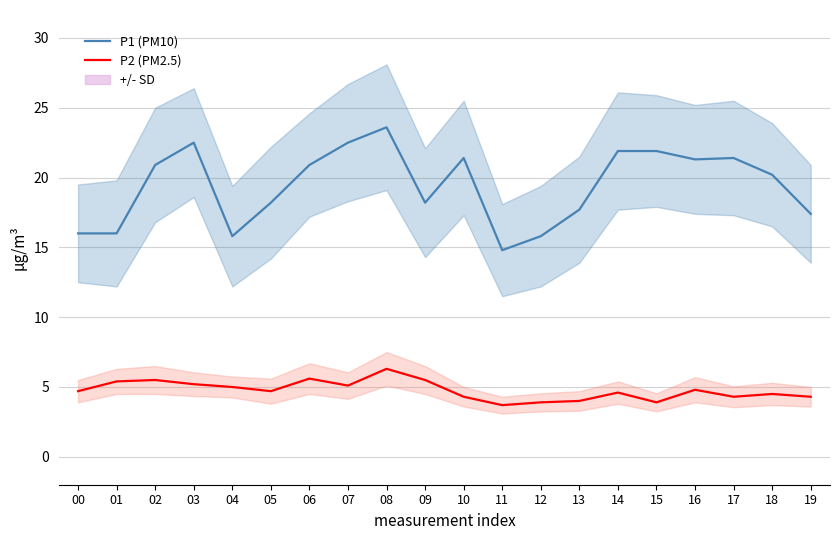

What is the value of the P2 (PM2.5) point at the 2nd from the left?

5.4